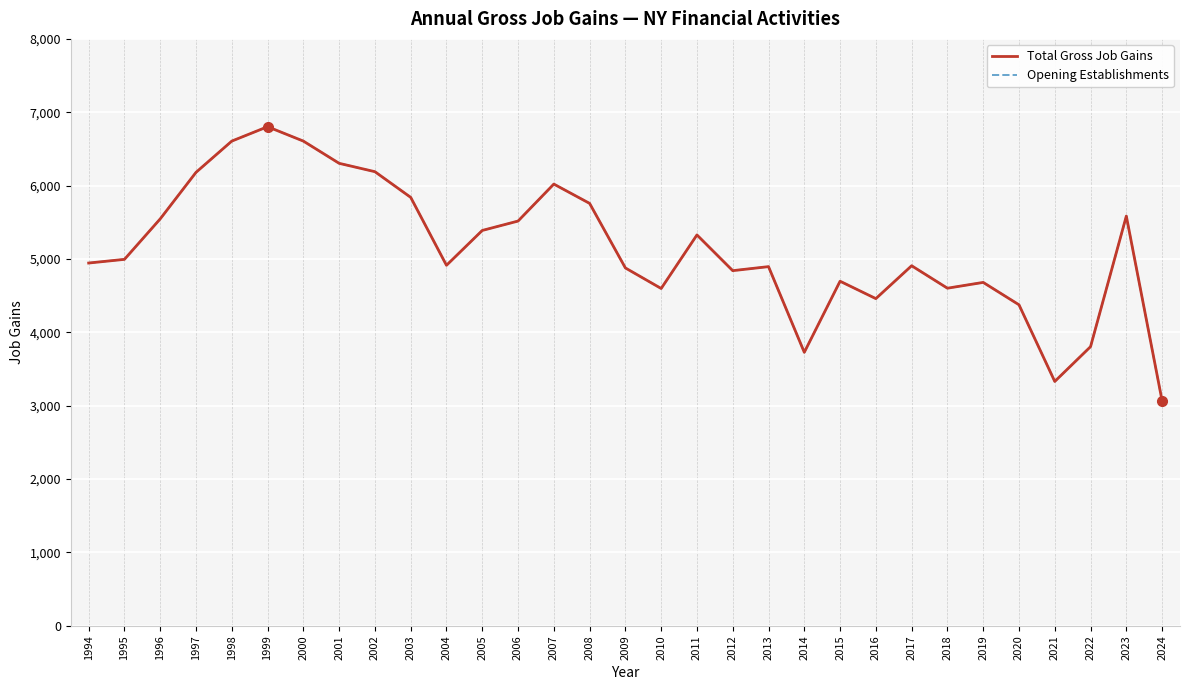

Does the chart have visible grid lines?

Yes